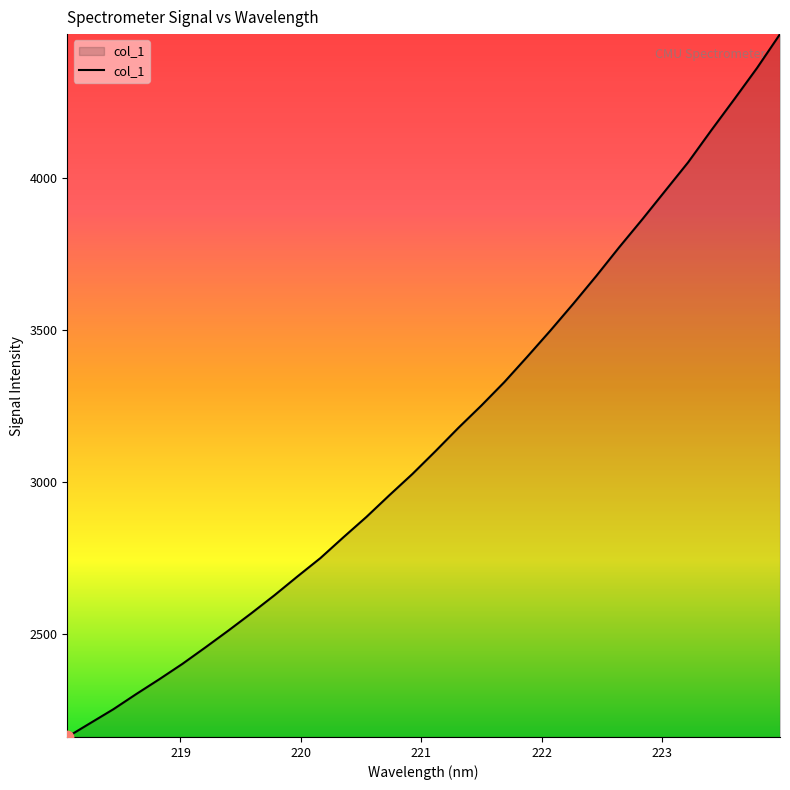

What is the minimum value shown in the chart?

2159.2